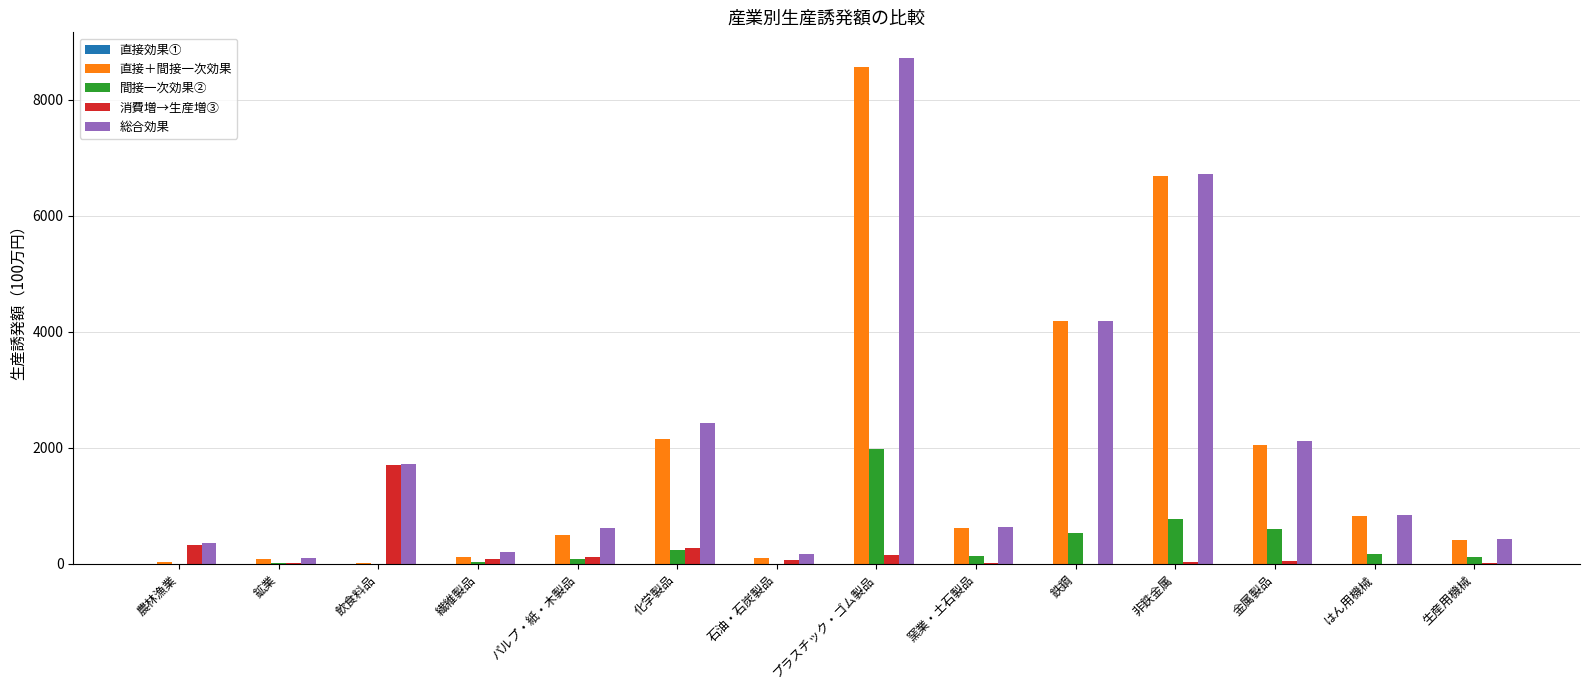

What is the sum of all 間接一次効果② values?

4686.3